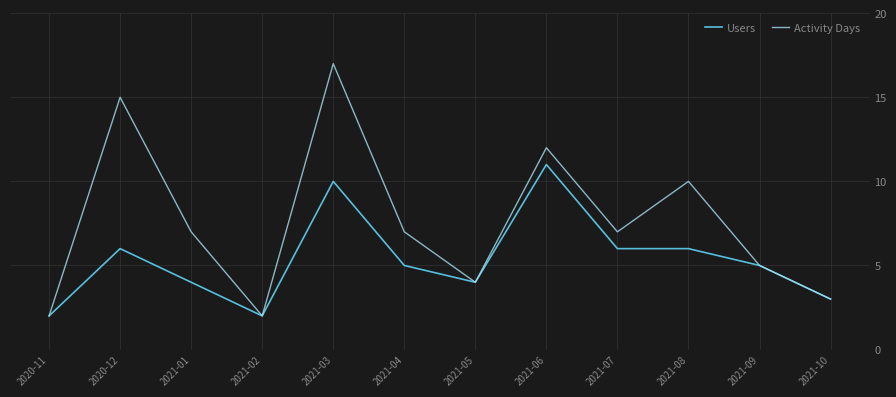

How many lines are shown in the chart?

2